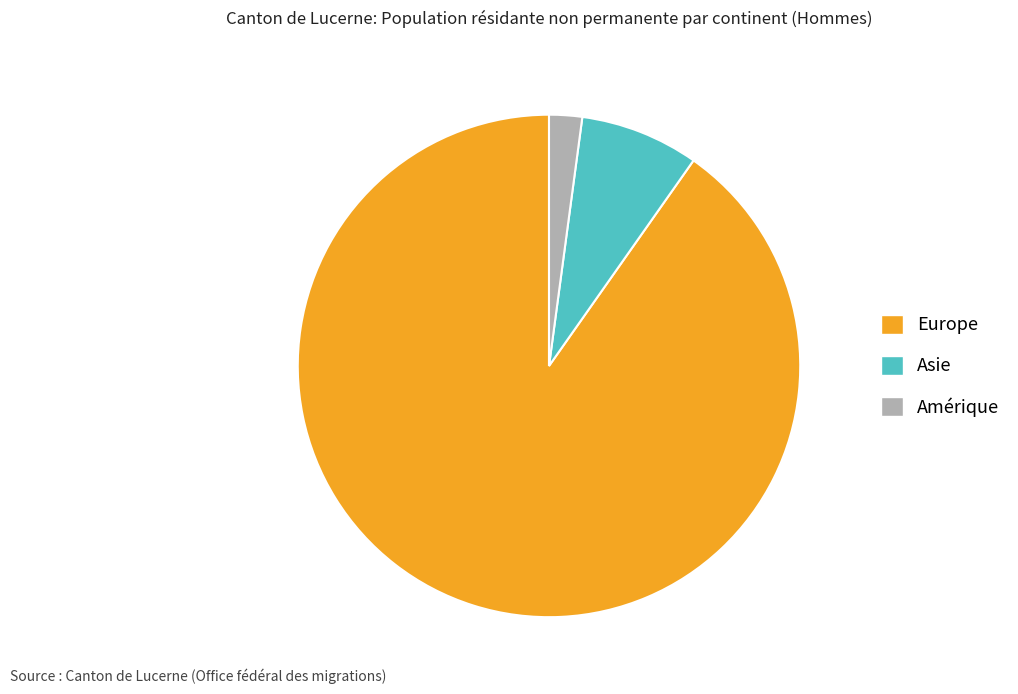

Does Europe represent more than half of the total?

Yes